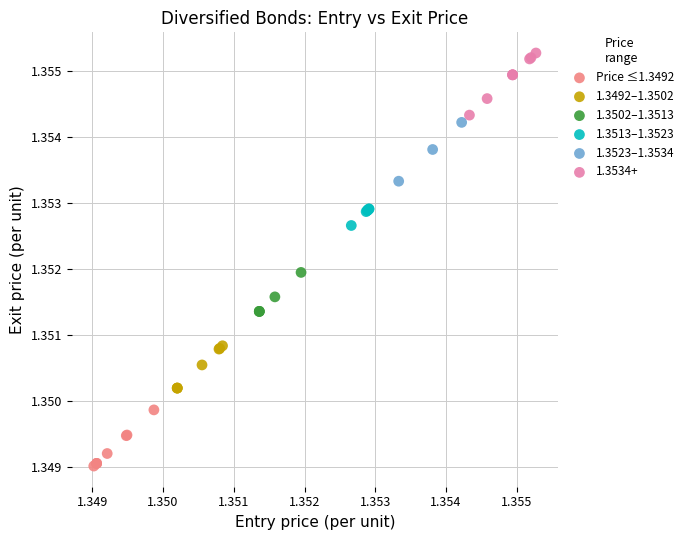

Which series reaches the maximum Y coordinate?

1.3534+